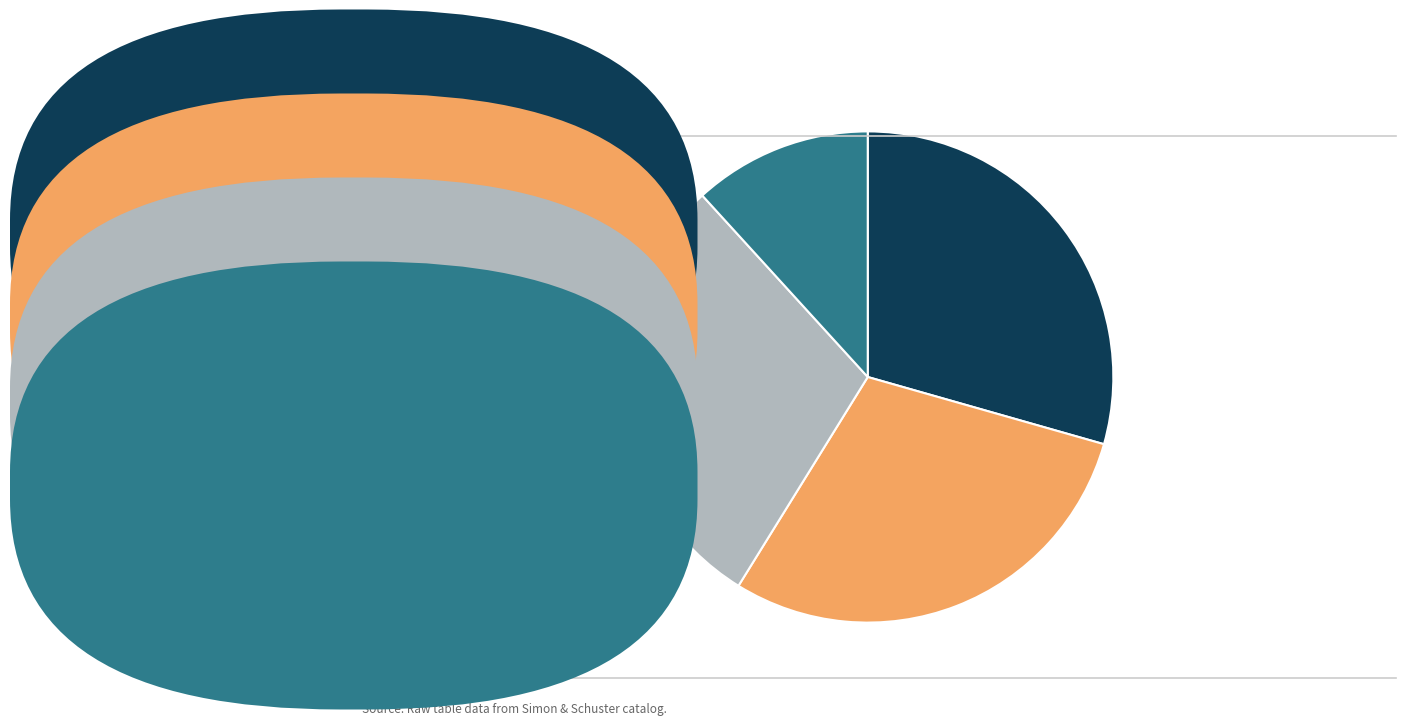

Is there a majority slice in this chart?

No